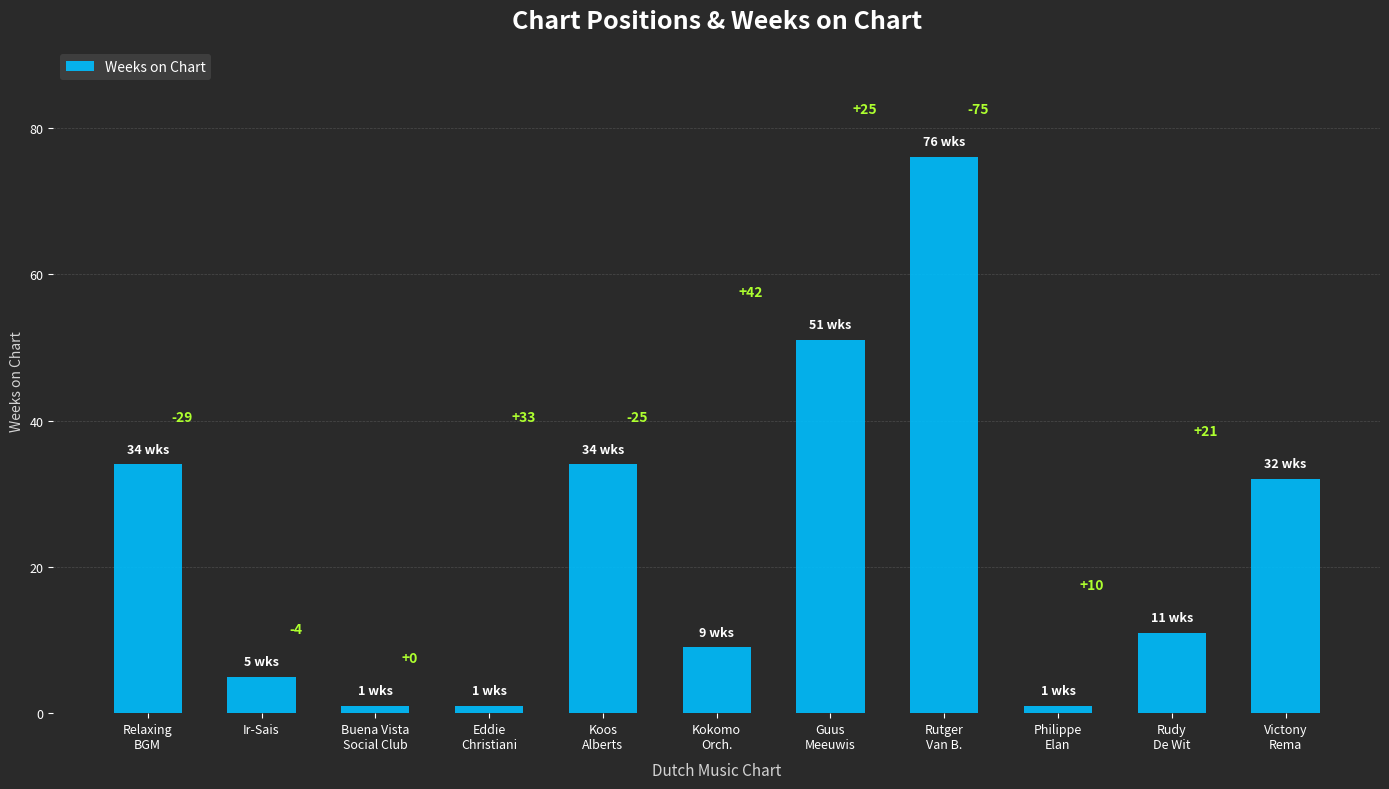

What is the ratio of the value at Relaxing
BGM to the value at Ir-Sais?

6.8